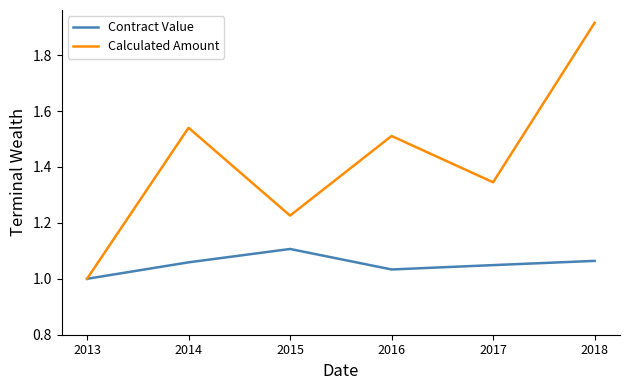

At 2015, list the series in order from smallest to largest.

Contract Value, Calculated Amount